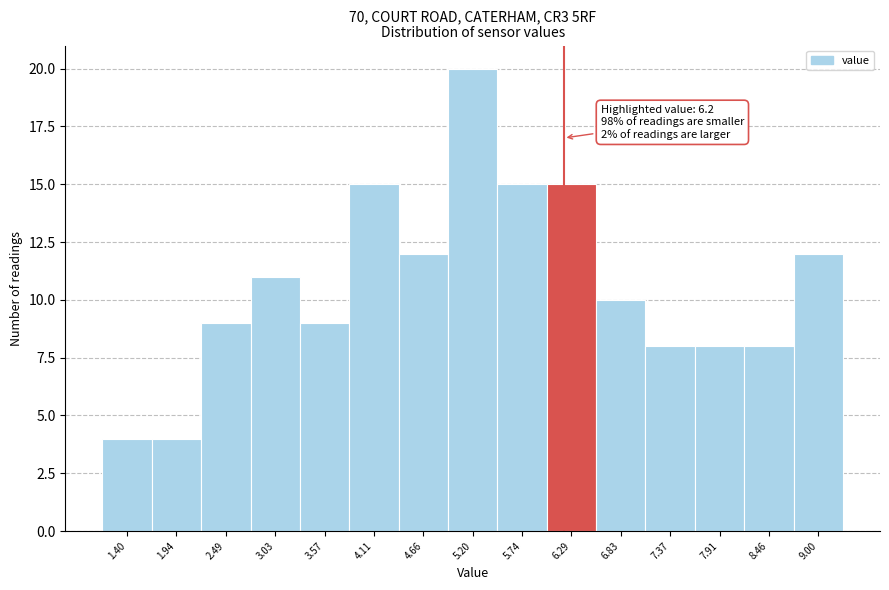

Over which range of the x-axis is the bar tallest?

4.9 to 5.5